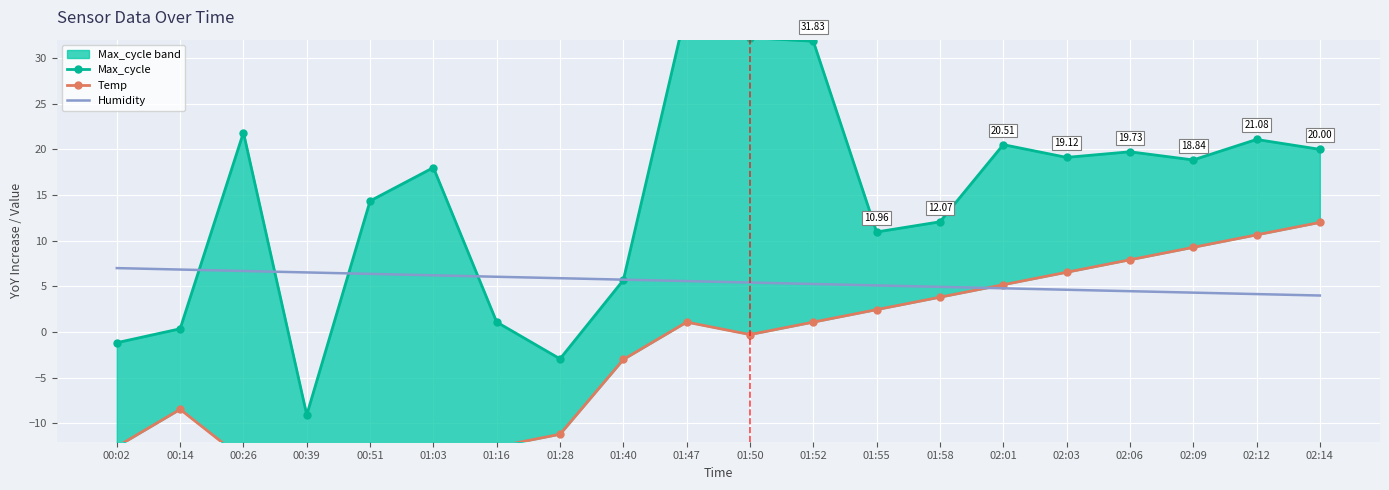

Between which two adjacent categories do Temp and Humidity first intersect?

01:58 and 02:01